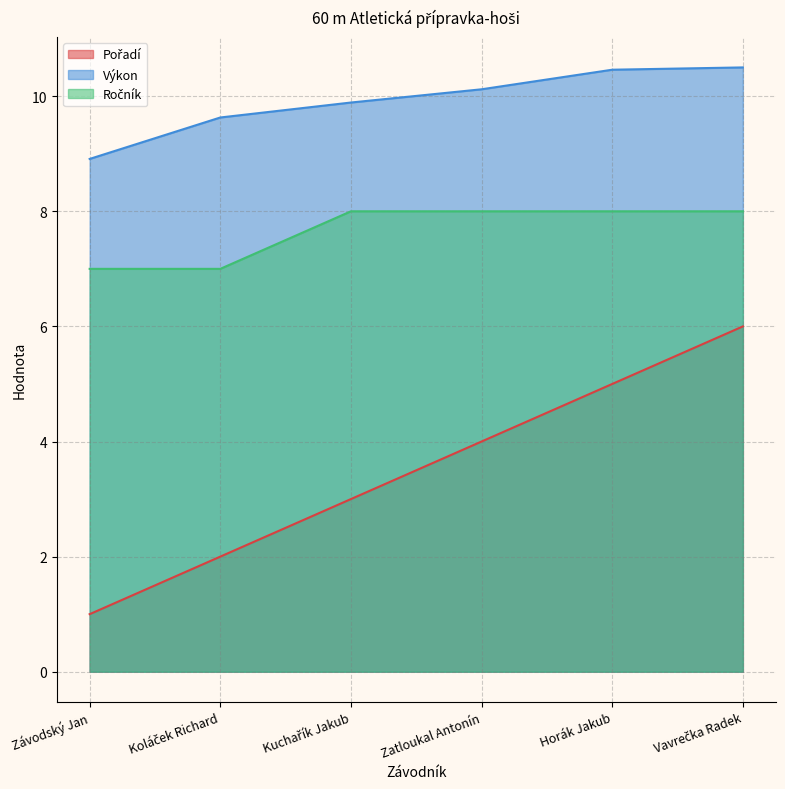

The Pořadí series shows 2.1 at Zatloukal Antonín. True or false?

False